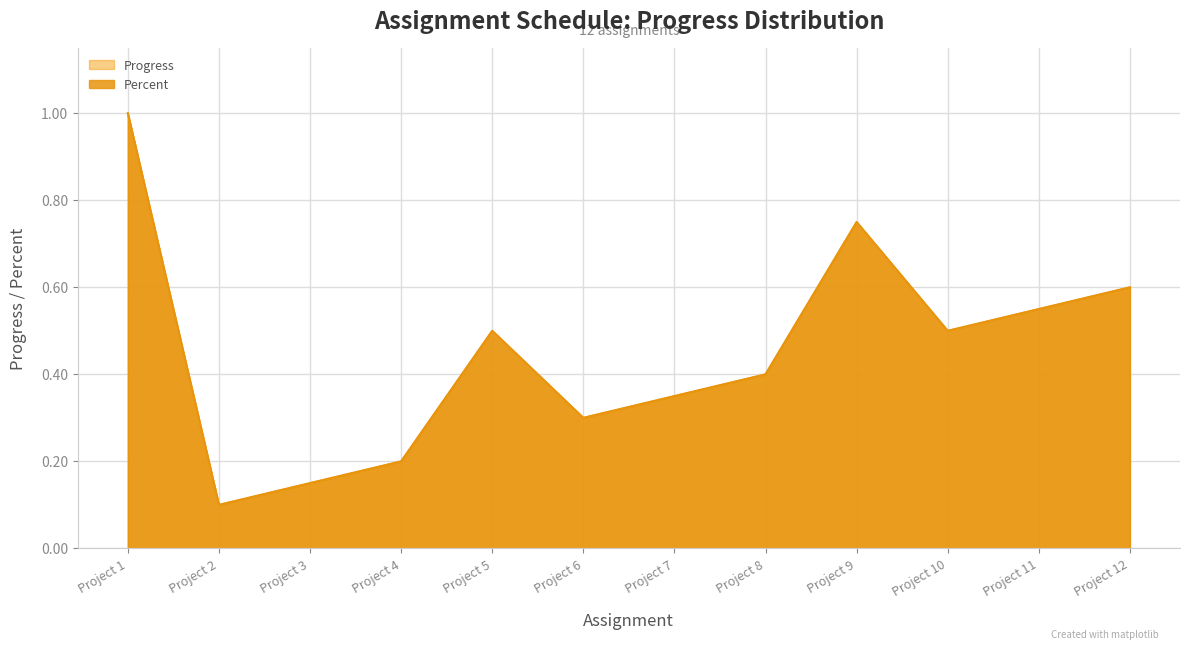

Between Project 4 and Project 12, which series saw the biggest shift?

Progress